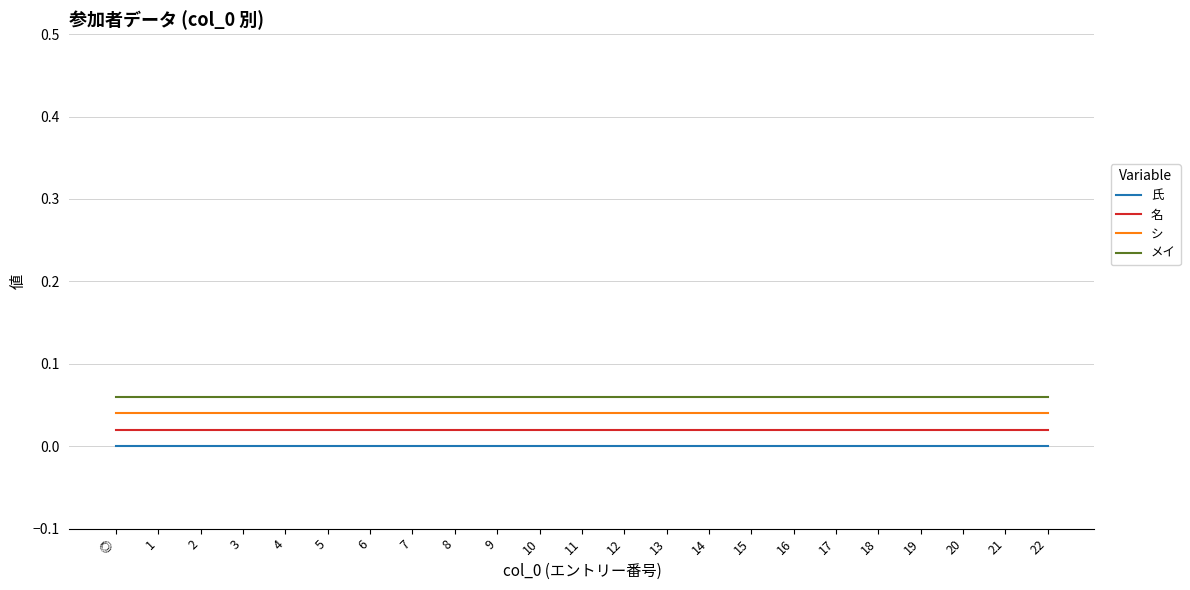

True or false: 名 has a value of 0.0 at 9.

True